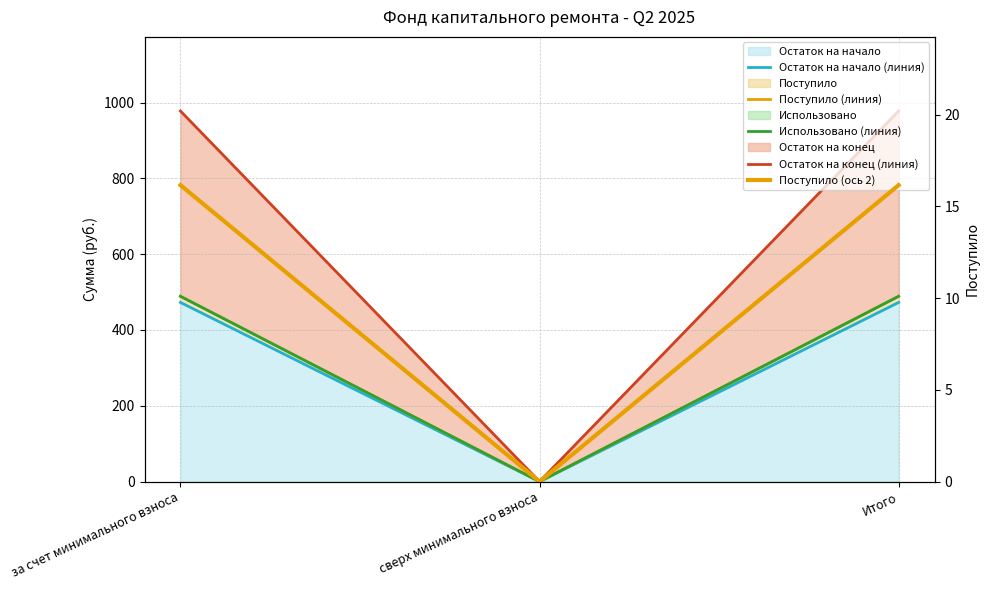

What is the label of the 2nd point from the right?

сверх минимального взноса